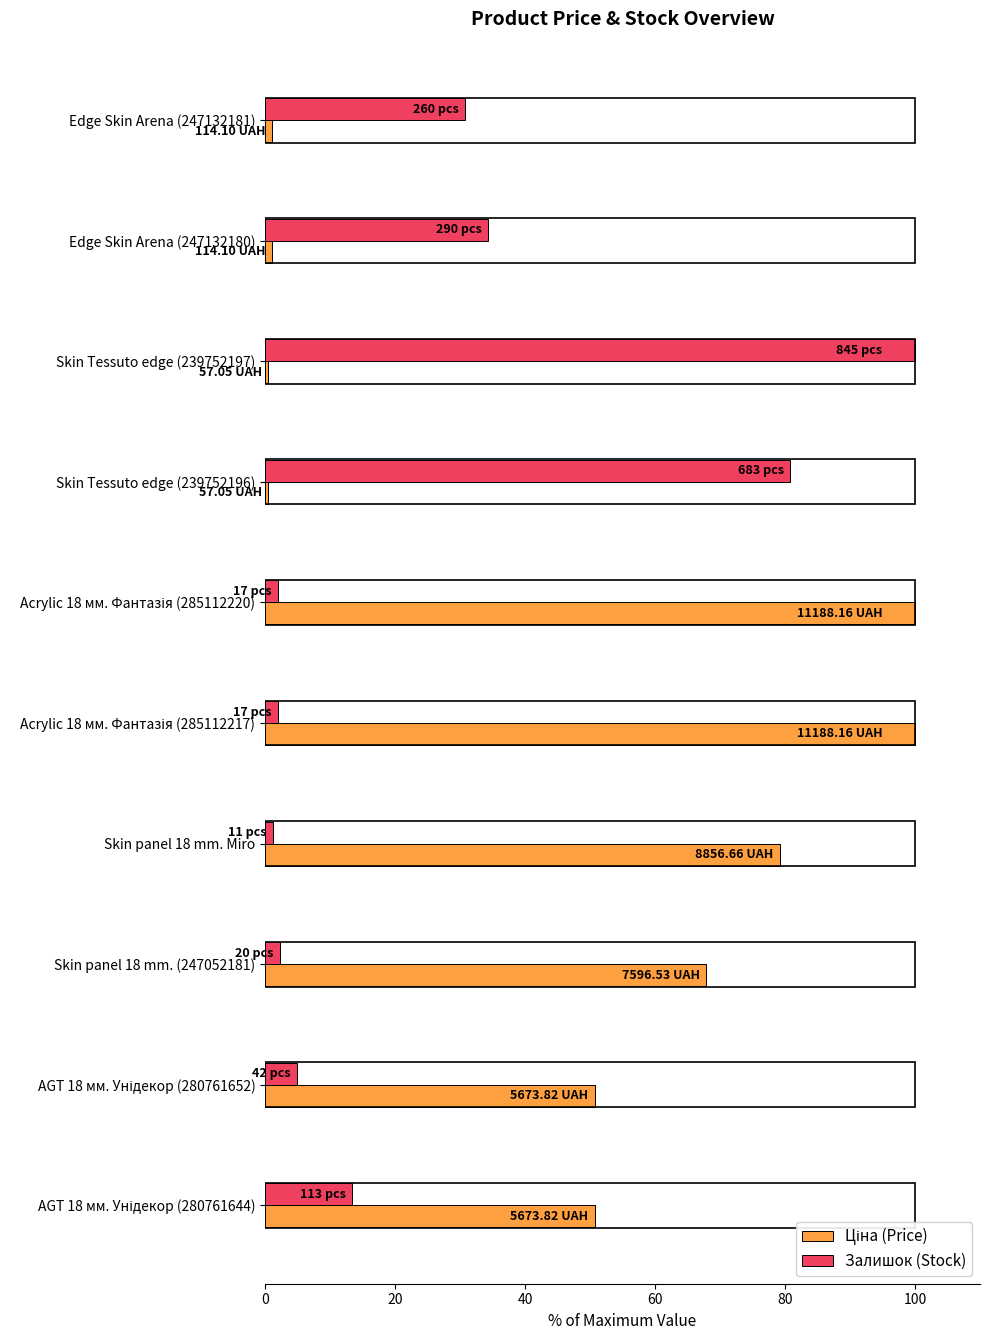

What is the difference between the second highest and minimum values in the Залишок (Stock) series?

79.5